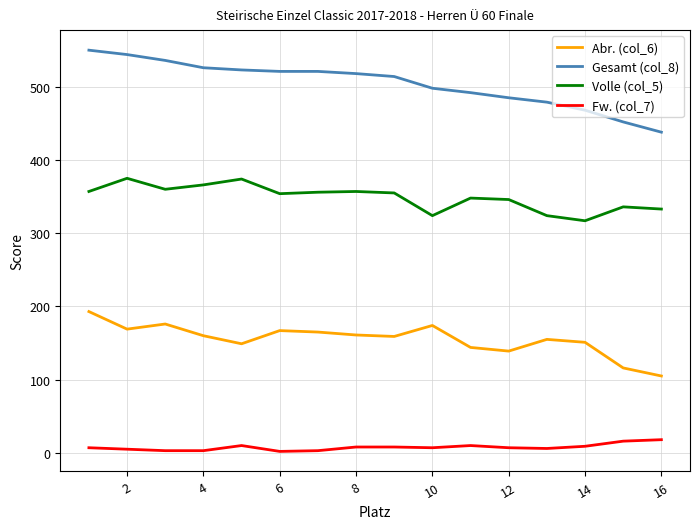

Count the number of data series in this chart.

4